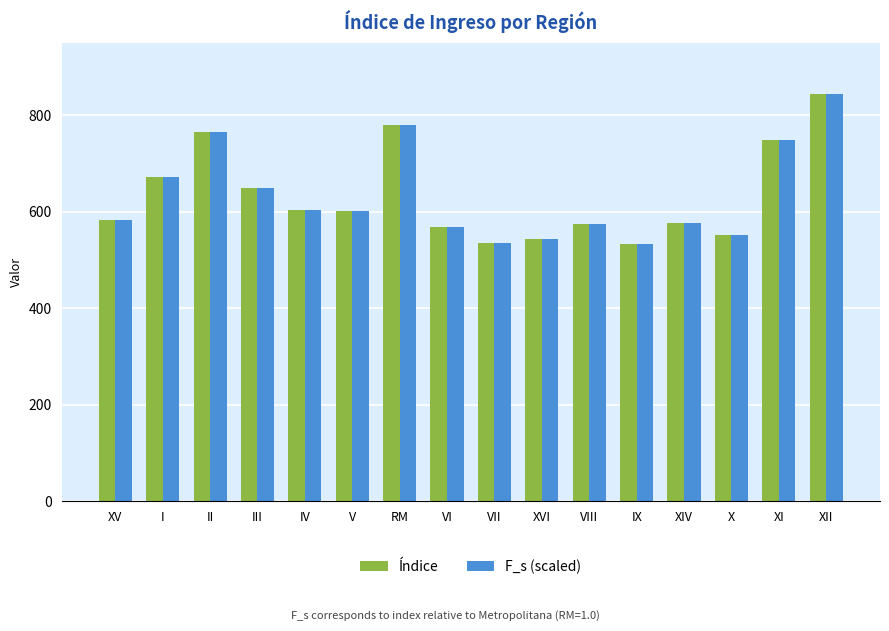

Where is F_s (scaled) nearest to the value 689?

I